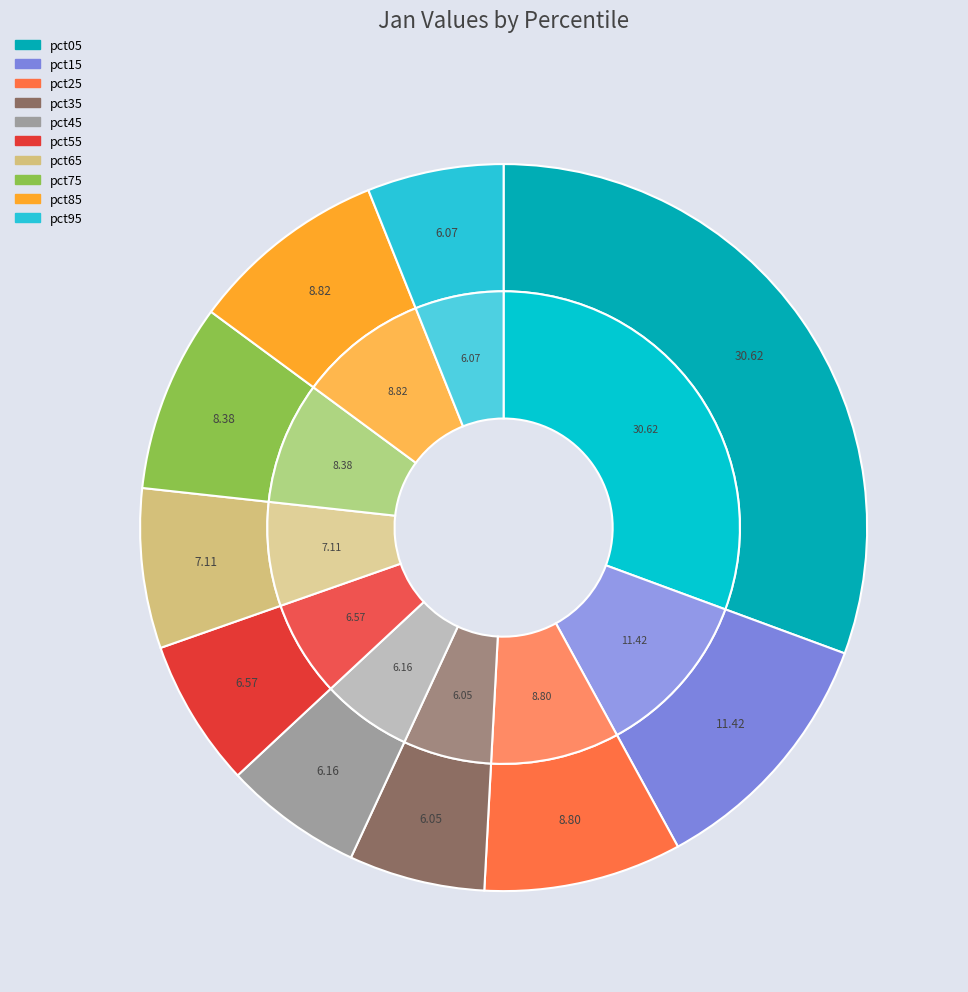

Is it true that pct75 is 2% of the pie?

False